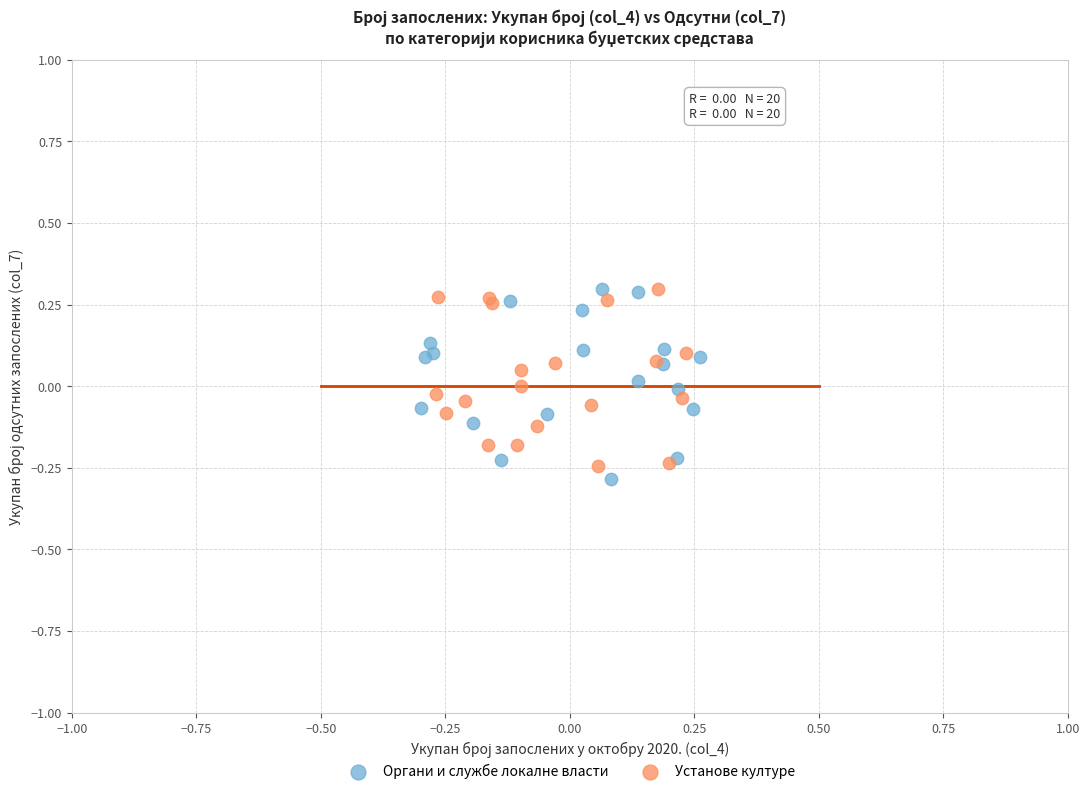

Which series reaches the minimum Y coordinate?

Органи и службе локалне власти